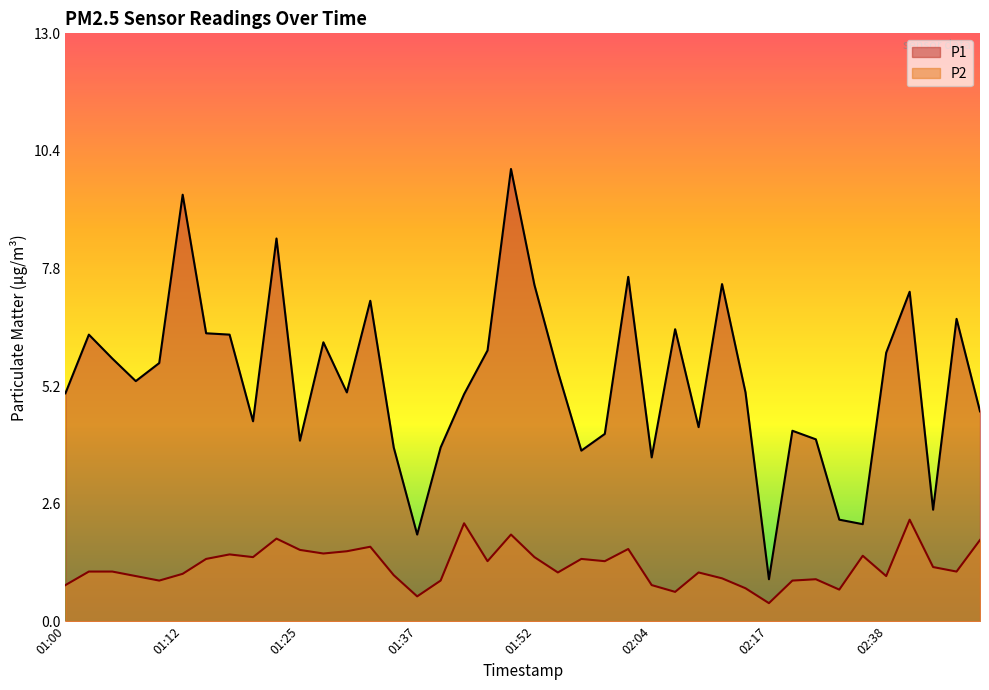

True or false: P1 and P2 cross at least once.

False